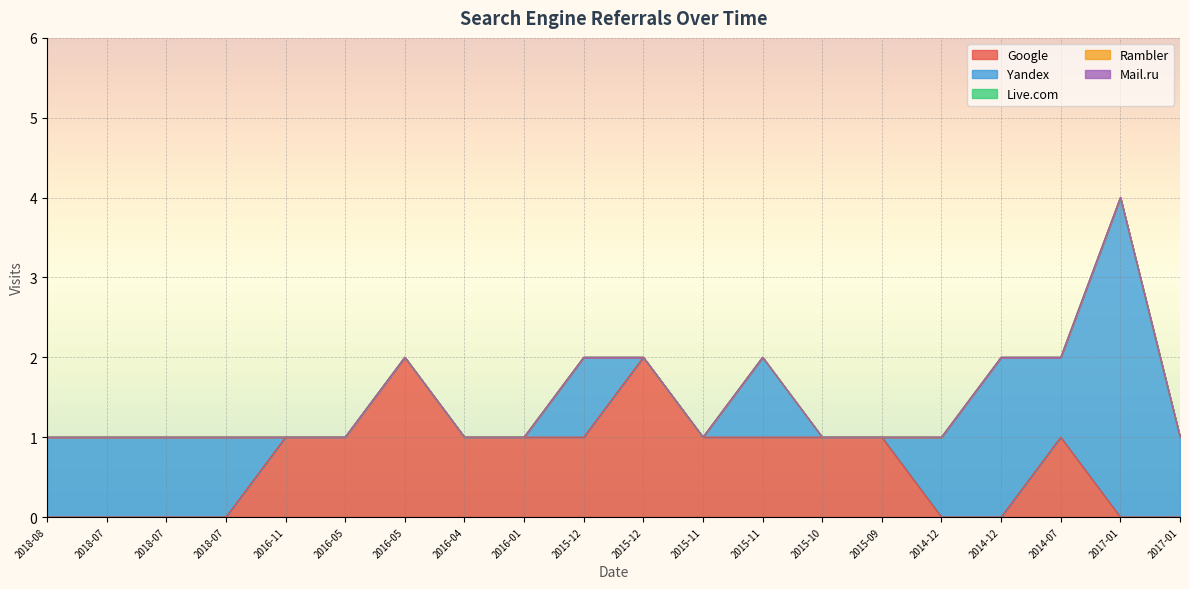

True or false: Yandex and Rambler intersect in this chart.

False